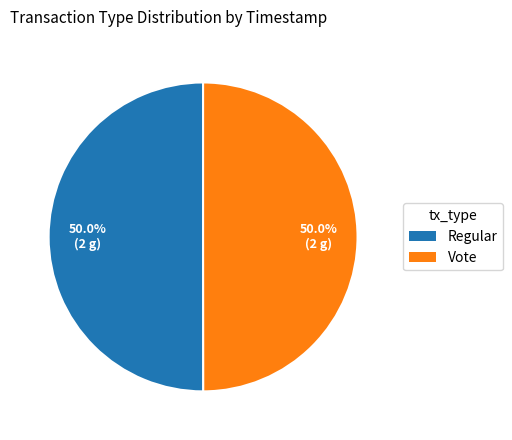

What is the ratio of the value at Vote to the value at Regular?

1.0